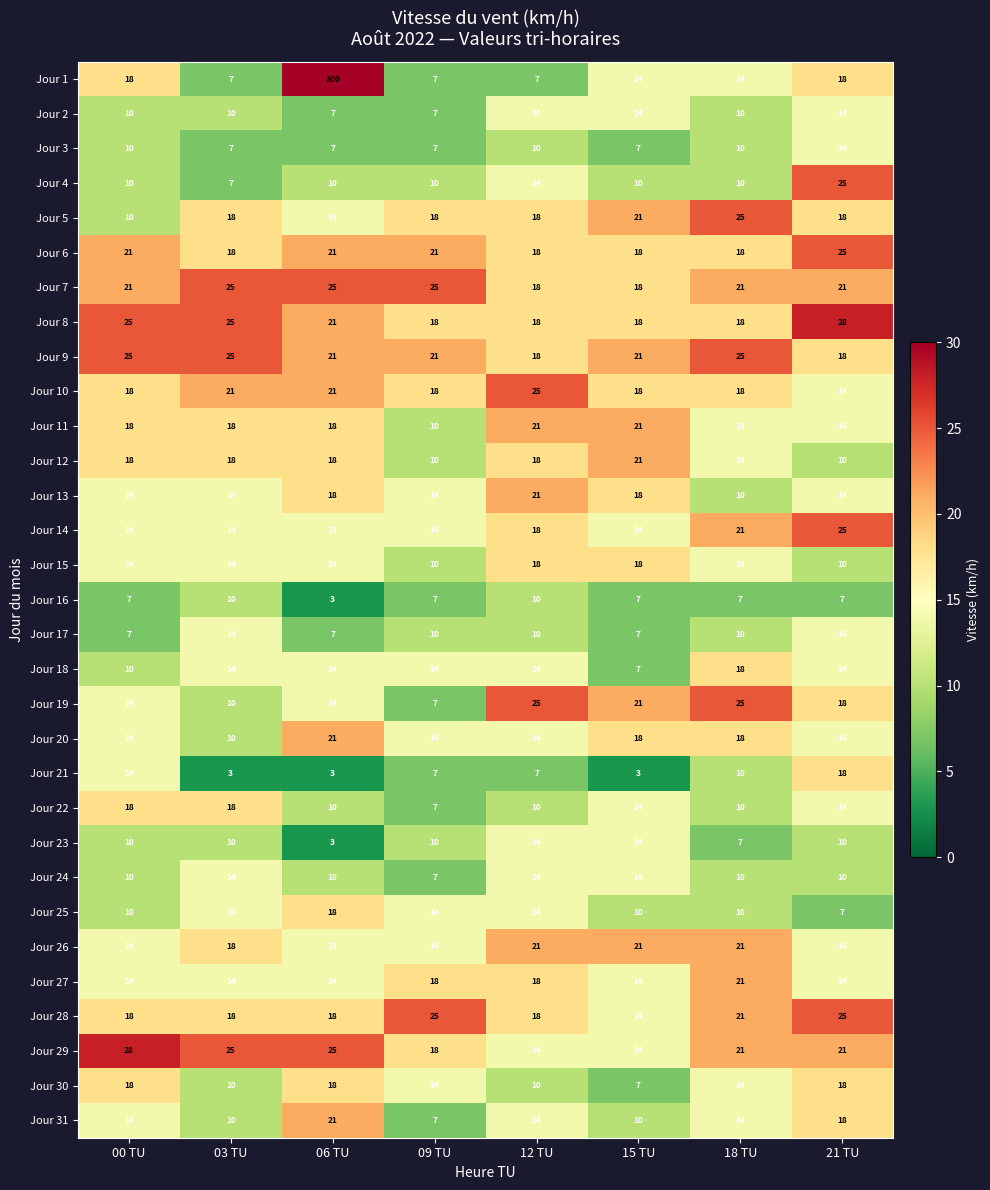

What is the difference between the Jour 6 values at 09 TU and 21 TU?

4